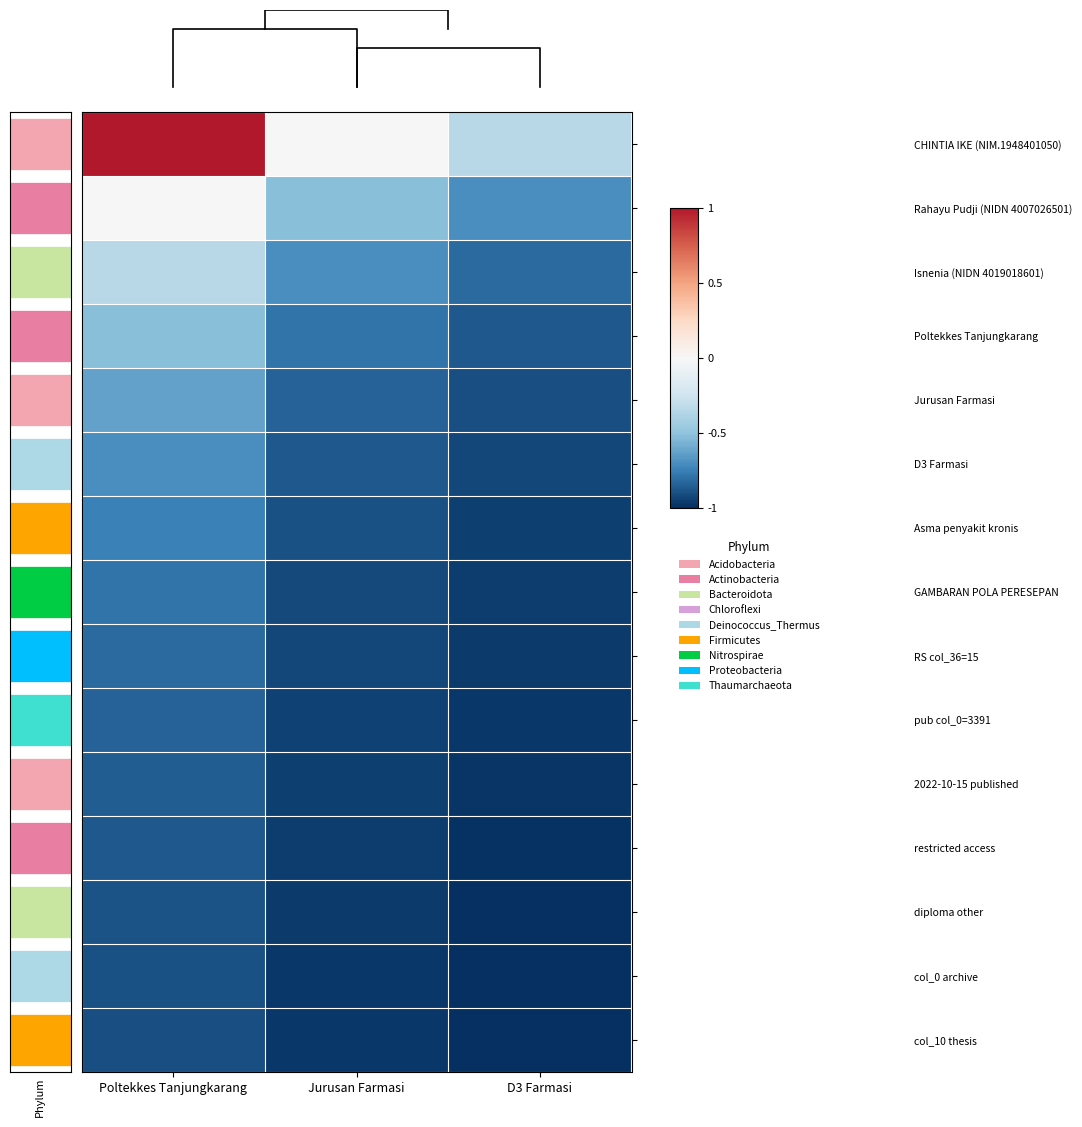

Reading left to right, what are all the values shown in this chart?

CHINTIA IKE (NIM.1948401050): Poltekkes Tanjungkarang=1.0	Jurusan Farmasi=-0.0	D3 Farmasi=-0.3
Rahayu Pudji (NIDN 4007026501): Poltekkes Tanjungkarang=-0.0	Jurusan Farmasi=-0.5	D3 Farmasi=-0.7
Isnenia (NIDN 4019018601): Poltekkes Tanjungkarang=-0.3	Jurusan Farmasi=-0.7	D3 Farmasi=-0.8
Poltekkes Tanjungkarang: Poltekkes Tanjungkarang=-0.5	Jurusan Farmasi=-0.8	D3 Farmasi=-0.9
Jurusan Farmasi: Poltekkes Tanjungkarang=-0.6	Jurusan Farmasi=-0.8	D3 Farmasi=-0.9
D3 Farmasi: Poltekkes Tanjungkarang=-0.7	Jurusan Farmasi=-0.9	D3 Farmasi=-0.9
Asma penyakit kronis: Poltekkes Tanjungkarang=-0.7	Jurusan Farmasi=-0.9	D3 Farmasi=-0.9
GAMBARAN POLA PERESEPAN: Poltekkes Tanjungkarang=-0.8	Jurusan Farmasi=-0.9	D3 Farmasi=-1.0
RS col_36=15: Poltekkes Tanjungkarang=-0.8	Jurusan Farmasi=-0.9	D3 Farmasi=-1.0
pub col_0=3391: Poltekkes Tanjungkarang=-0.8	Jurusan Farmasi=-0.9	D3 Farmasi=-1.0
2022-10-15 published: Poltekkes Tanjungkarang=-0.9	Jurusan Farmasi=-1.0	D3 Farmasi=-1.0
restricted access: Poltekkes Tanjungkarang=-0.9	Jurusan Farmasi=-1.0	D3 Farmasi=-1.0
diploma other: Poltekkes Tanjungkarang=-0.9	Jurusan Farmasi=-1.0	D3 Farmasi=-1.0
col_0 archive: Poltekkes Tanjungkarang=-0.9	Jurusan Farmasi=-1.0	D3 Farmasi=-1.0
col_10 thesis: Poltekkes Tanjungkarang=-0.9	Jurusan Farmasi=-1.0	D3 Farmasi=-1.0